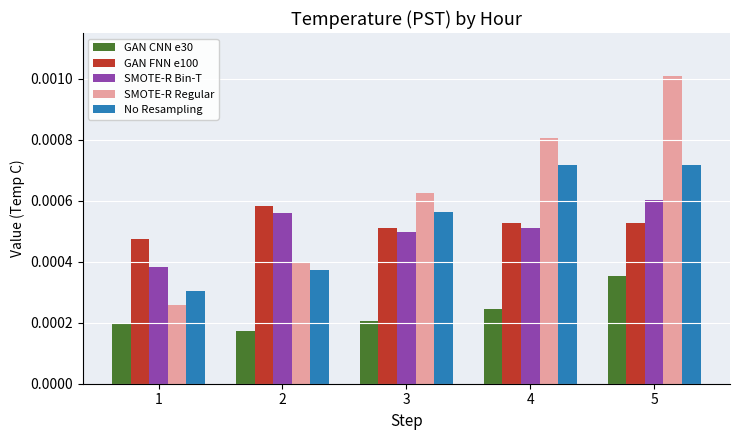

Which category has the lowest value across all series?

2